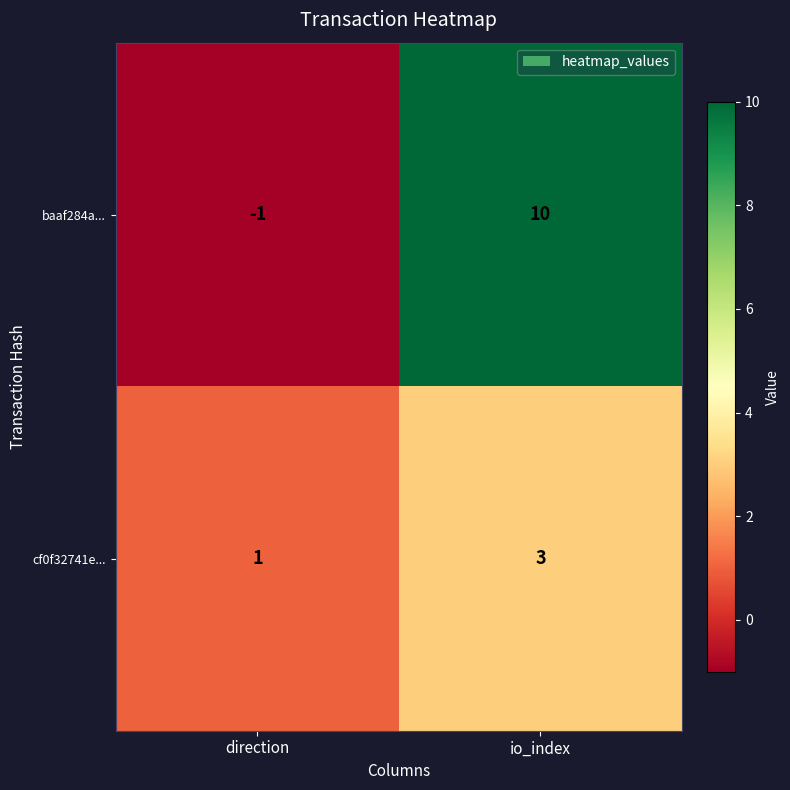

What is the greatest value displayed?

10